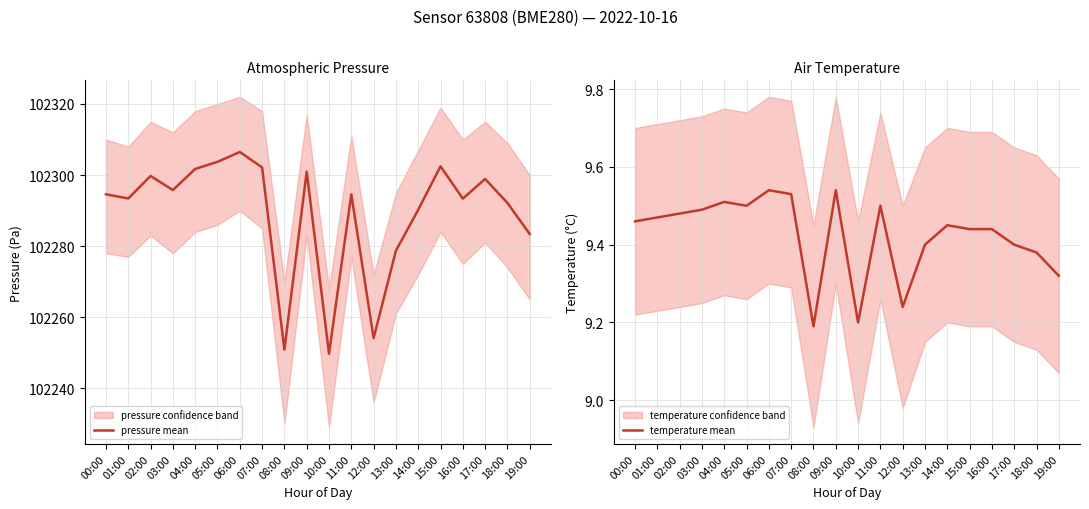

What position from the left is 18:00?

19